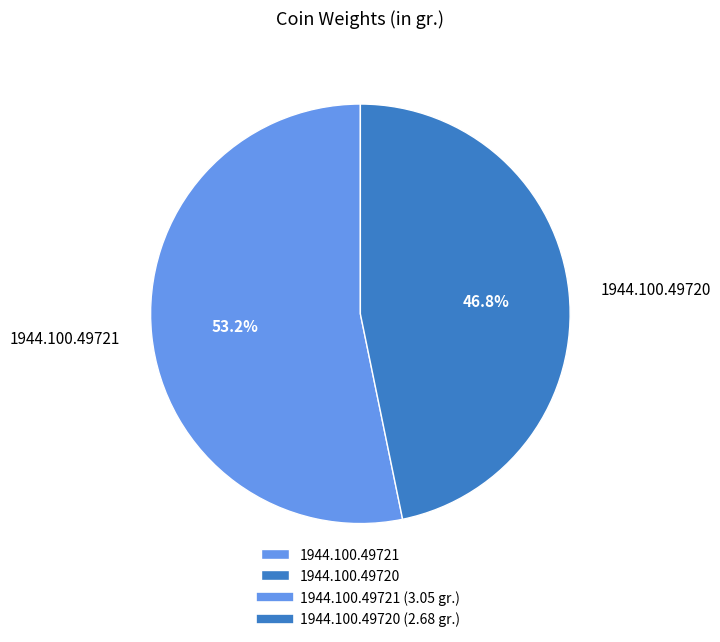

The 1944.100.49720 slice represents 47% of the pie. True or false?

True